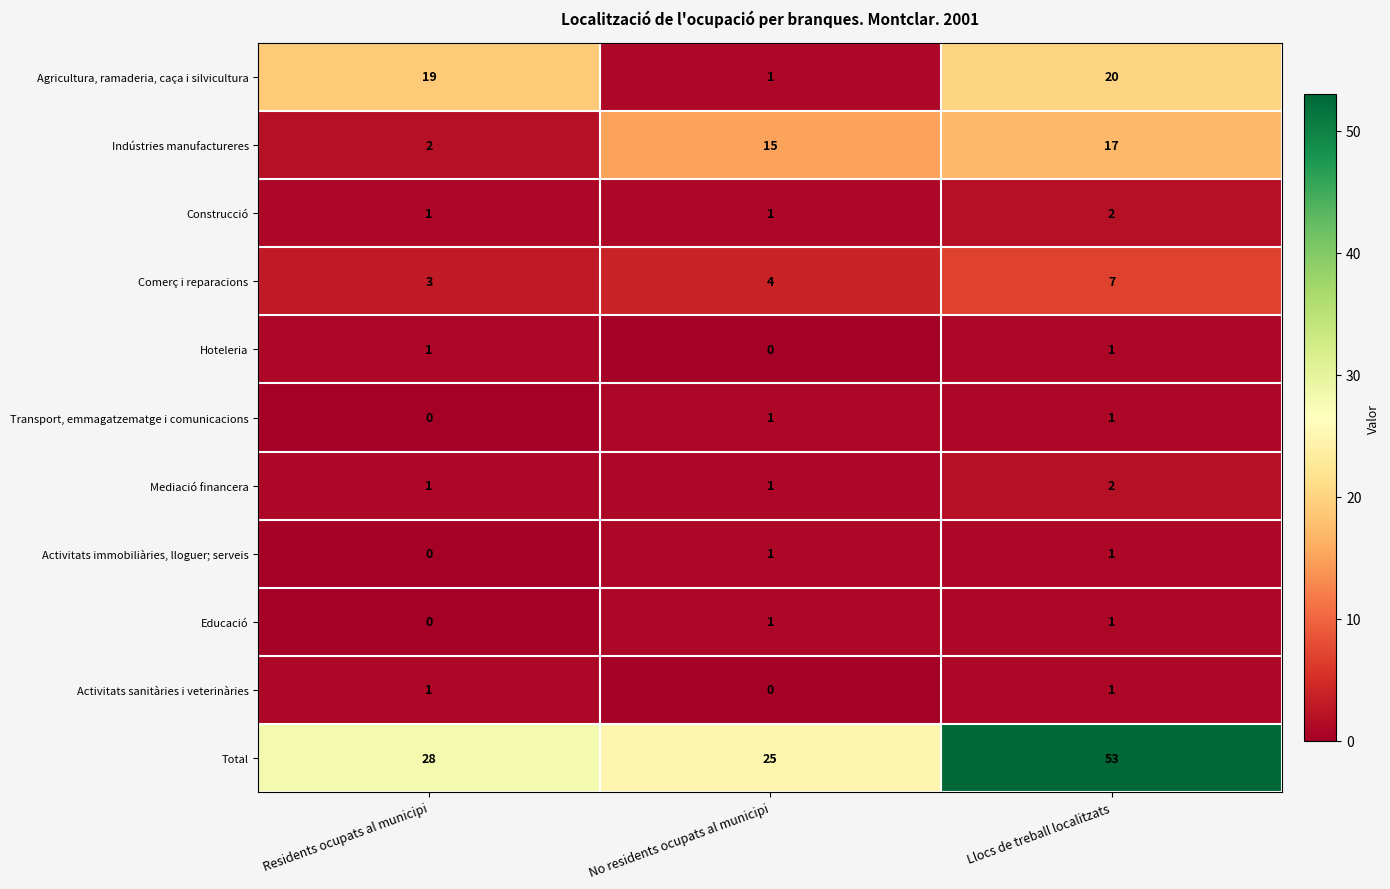

What is the approximate value of Comerç i reparacions at No residents ocupats al municipi?

4